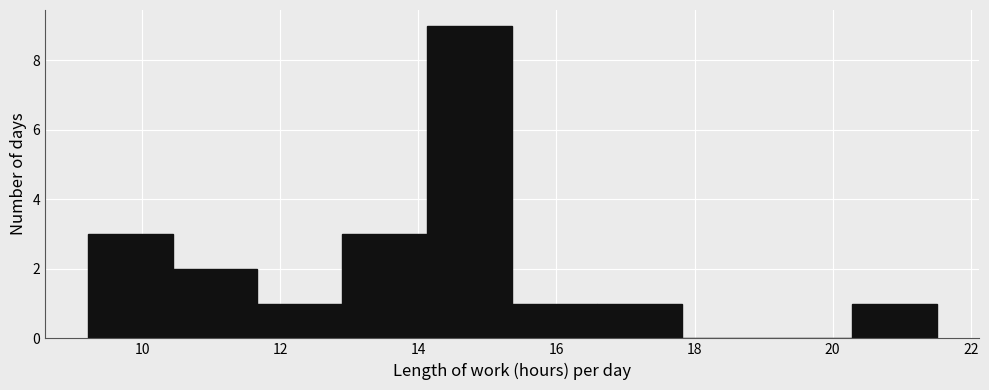

Reading left to right, transcribe this chart: for each bar, give the range it covers on the x-axis and its height. Neither the bar edges nor the heights are printed on the chart, so give them approximately, as read against the axes.

9.2 to 10.4: 3
10.4 to 11.6: 2
11.6 to 13.0: 1
13.0 to 14.2: 3
14.2 to 15.4: 9
15.4 to 16.6: 1
16.6 to 17.8: 1
17.8 to 19.0: 0
19.0 to 20.2: 0
20.2 to 21.6: 1